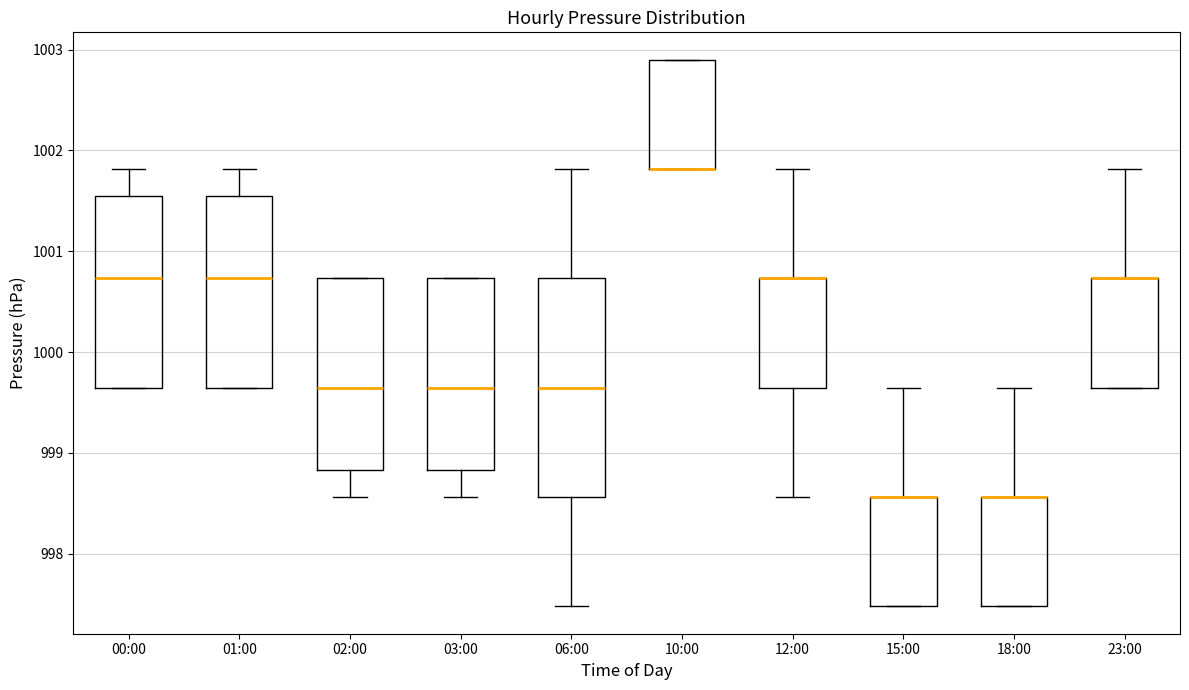

Reading left to right, read every box against the y-axis: the position of its median line, the range the box covers, and the ends of its whiskers. The values are not printed on the chart, so give them approximately, as read against the axis.

00:00: median 1000.7, box 999.6 to 1001.5, whiskers 999.6 to 1001.8
01:00: median 1000.7, box 999.6 to 1001.5, whiskers 999.6 to 1001.8
02:00: median 999.6, box 998.8 to 1000.7, whiskers 998.6 to 1000.7
03:00: median 999.6, box 998.8 to 1000.7, whiskers 998.6 to 1000.7
06:00: median 999.6, box 998.6 to 1000.7, whiskers 997.5 to 1001.8
10:00: median 1001.8 (drawn on the box's lower edge), box 1001.8 to 1002.9, whiskers 1001.8 to 1002.9
12:00: median 1000.7 (drawn on the box's upper edge), box 999.6 to 1000.7, whiskers 998.6 to 1001.8
15:00: median 998.6 (drawn on the box's upper edge), box 997.5 to 998.6, whiskers 997.5 to 999.6
18:00: median 998.6 (drawn on the box's upper edge), box 997.5 to 998.6, whiskers 997.5 to 999.6
23:00: median 1000.7 (drawn on the box's upper edge), box 999.6 to 1000.7, whiskers 999.6 to 1001.8